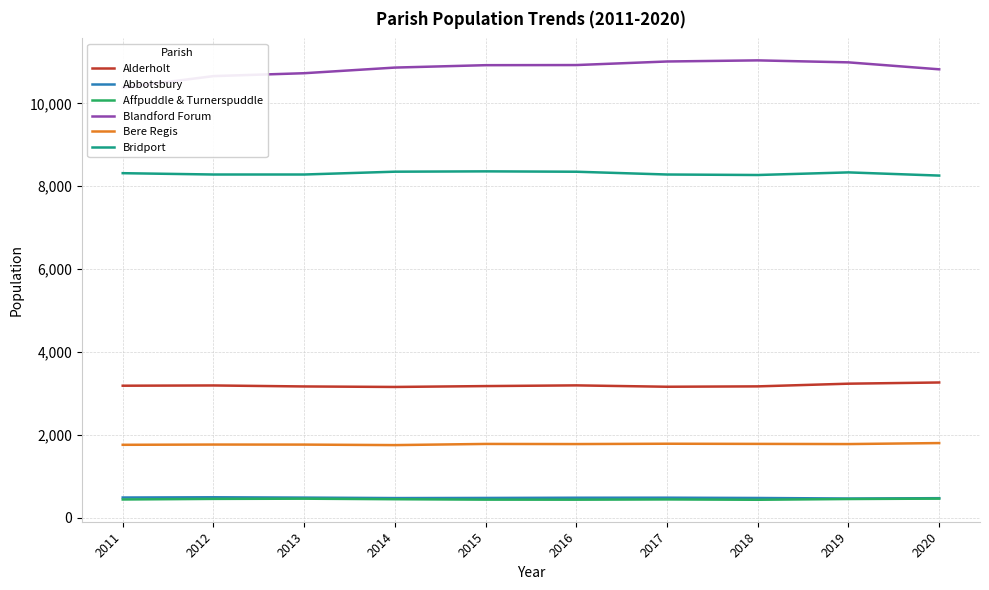

Rank the series by their maximum value, from lowest to highest.

Affpuddle & Turnerspuddle, Abbotsbury, Bere Regis, Alderholt, Bridport, Blandford Forum